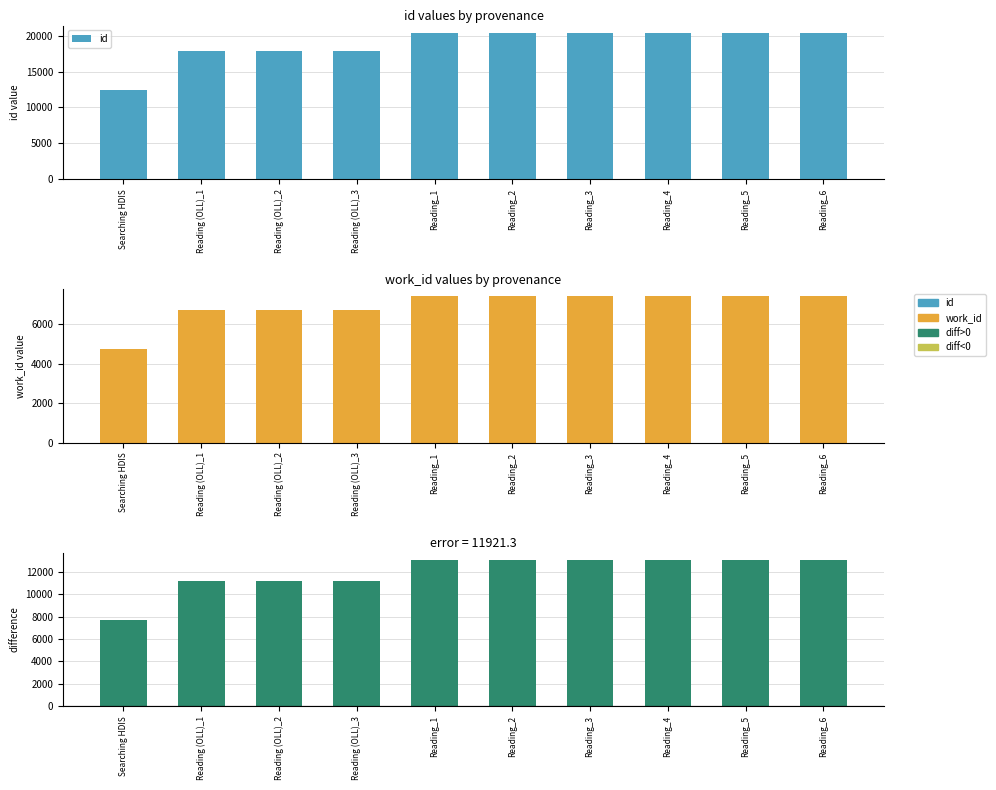

Between Reading_2 and Reading_4, which is larger?

Reading_4